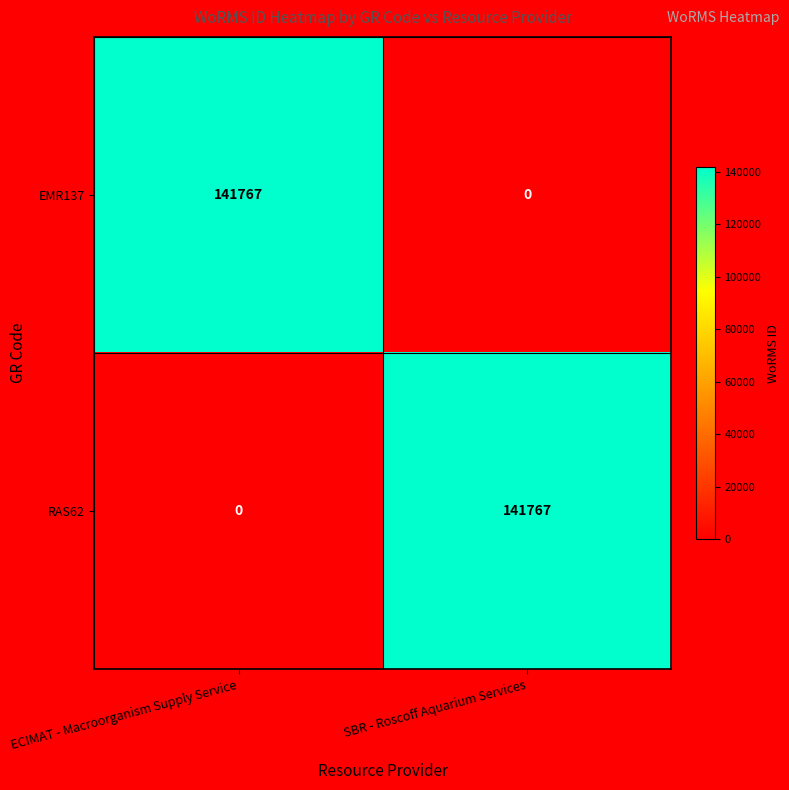

True or false: EMR137 has a value of 84893 at SBR - Roscoff Aquarium Services.

False